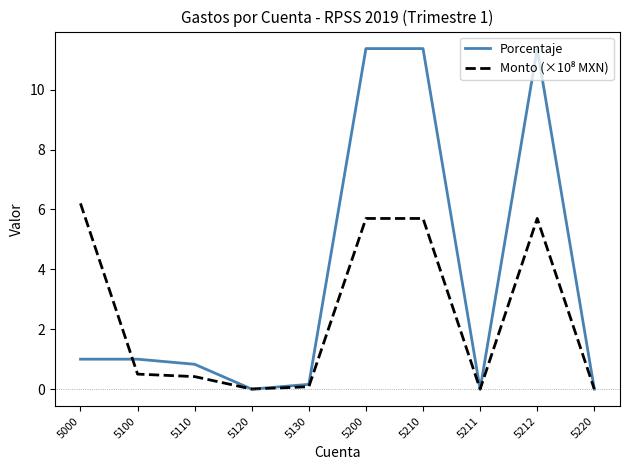

Is it true that Porcentaje equals 1.0 at 5000?

True